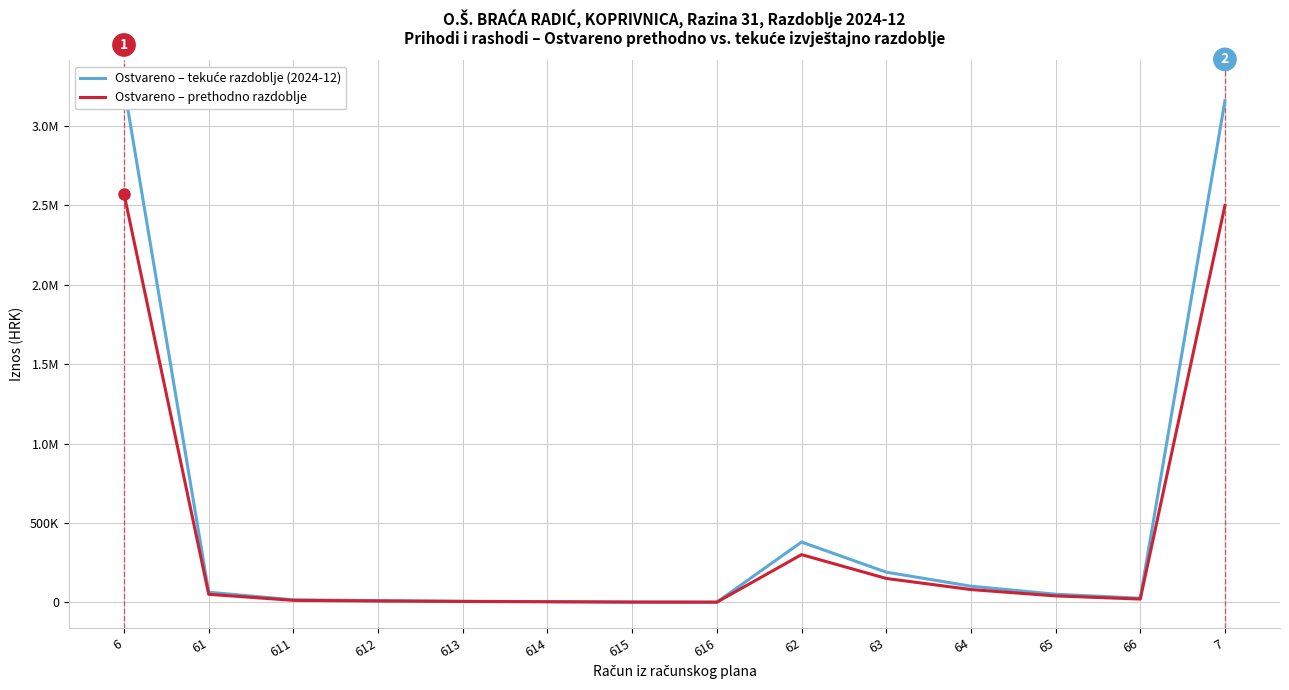

How many values in the Ostvareno – tekuće razdoblje (2024-12) series are below 50573?

7